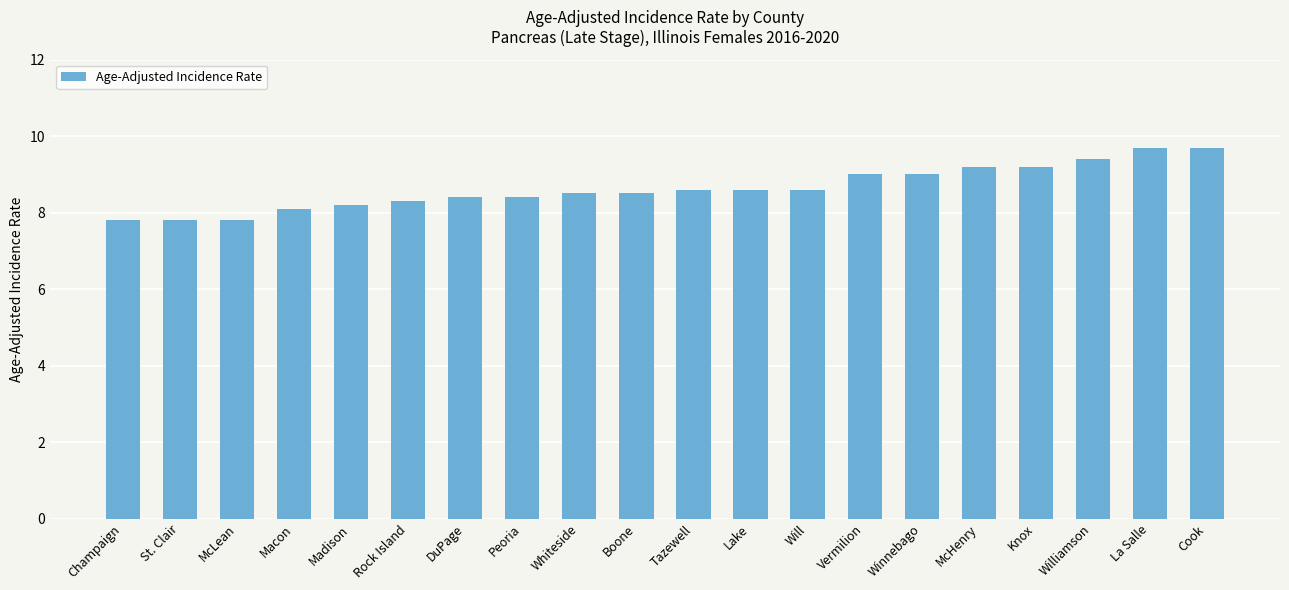

What position from the left is Vermilion?

14